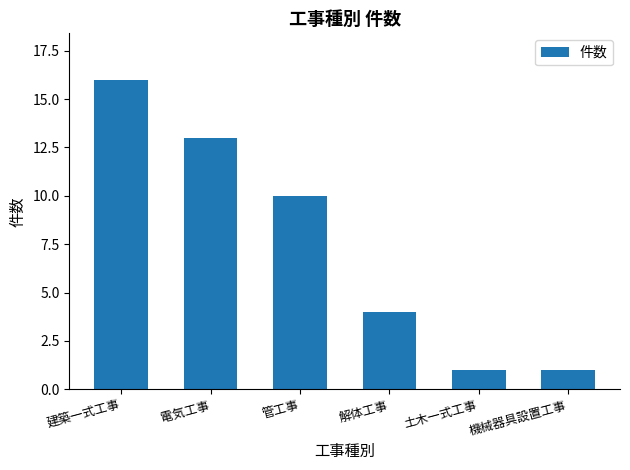

Which category has the highest value across all series?

建築一式工事